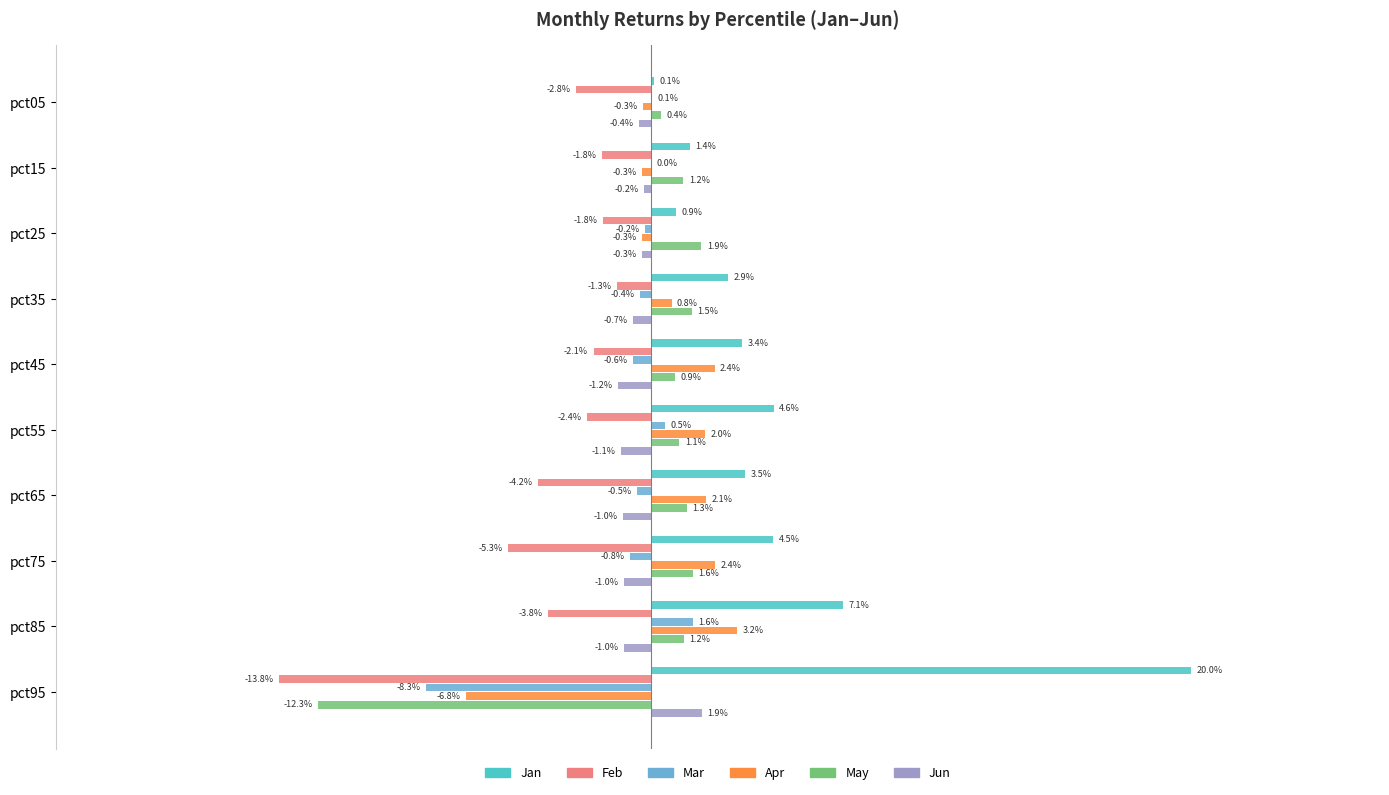

What are all the series names shown in the legend?

Jan, Feb, Mar, Apr, May, Jun